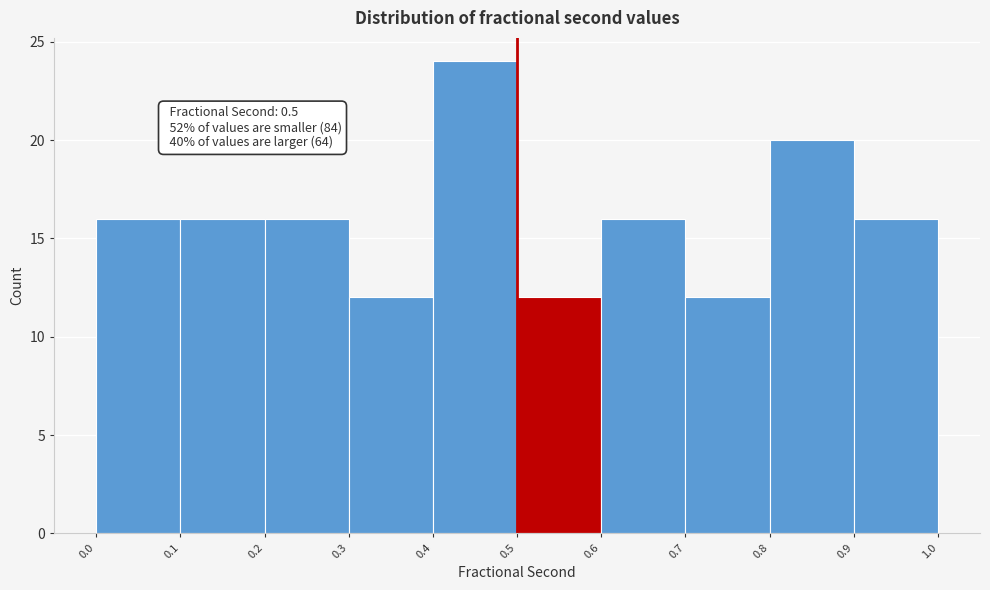

Over which range of the x-axis is the bar tallest?

0.4 to 0.5